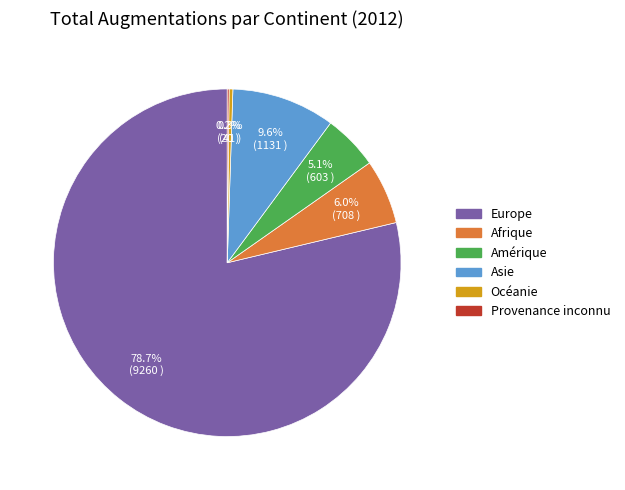

Combined, do Amérique and Afrique account for over 50%?

No